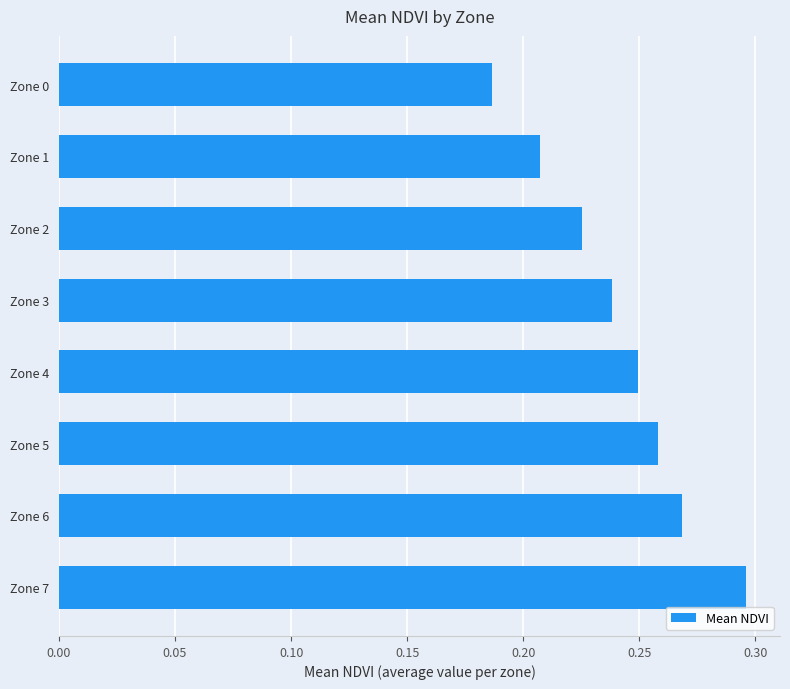

What is the sum of all values?

1.9